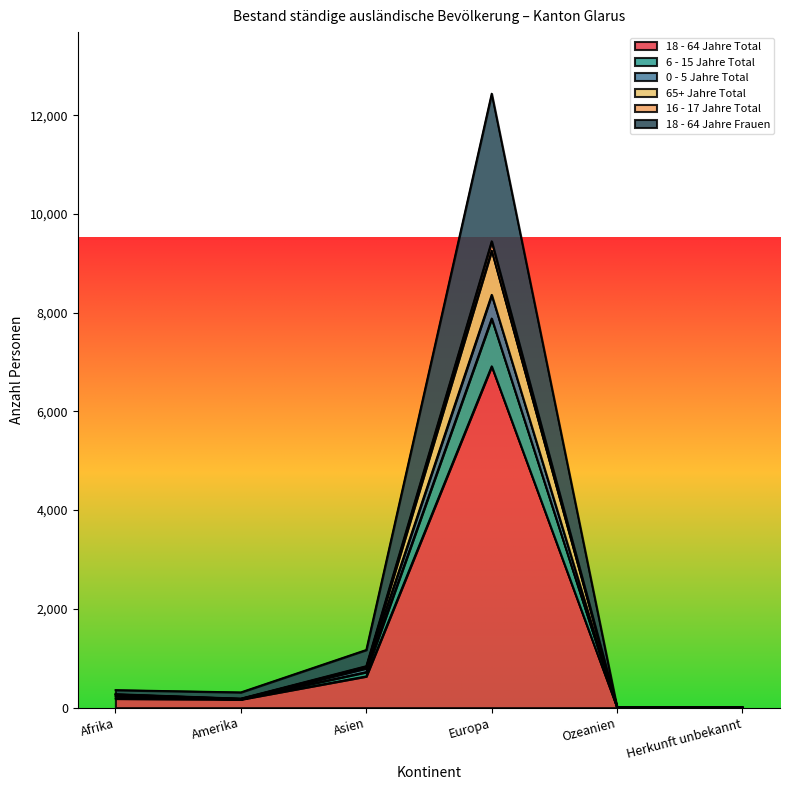

At which category is the sum across all series the highest?

Europa